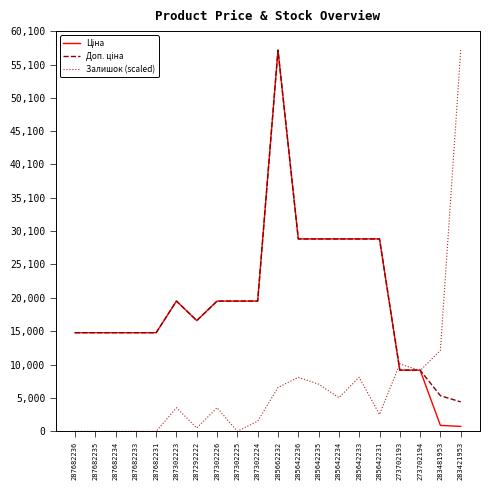

What is the difference between the highest and lowest values at 287302225?

19564.9